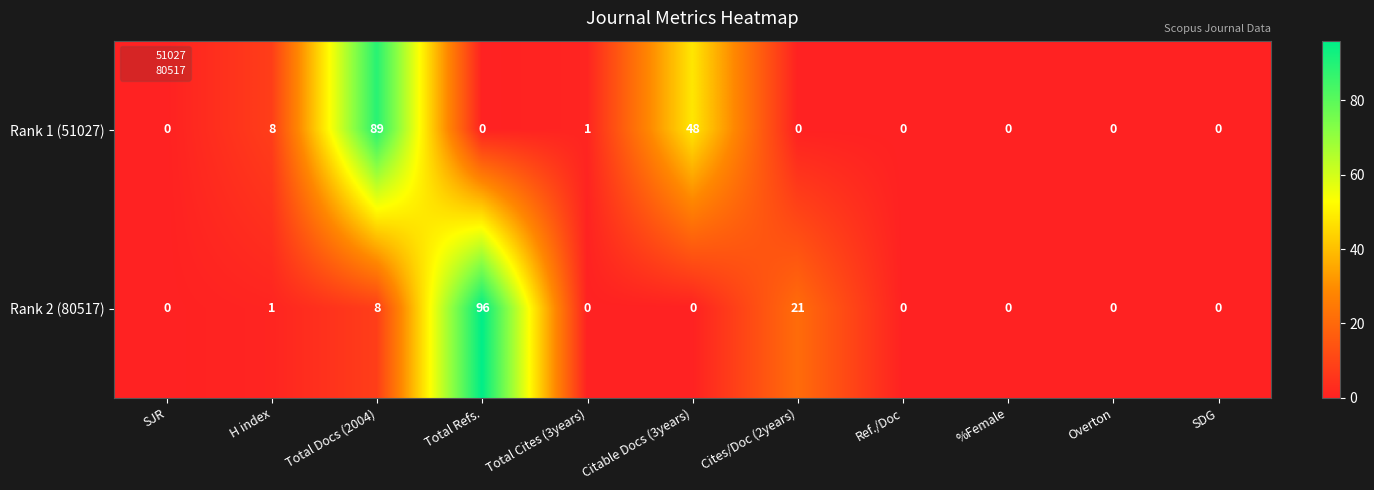

Which series changed the most between Citable Docs (3years) and %Female?

Rank 1 (51027)